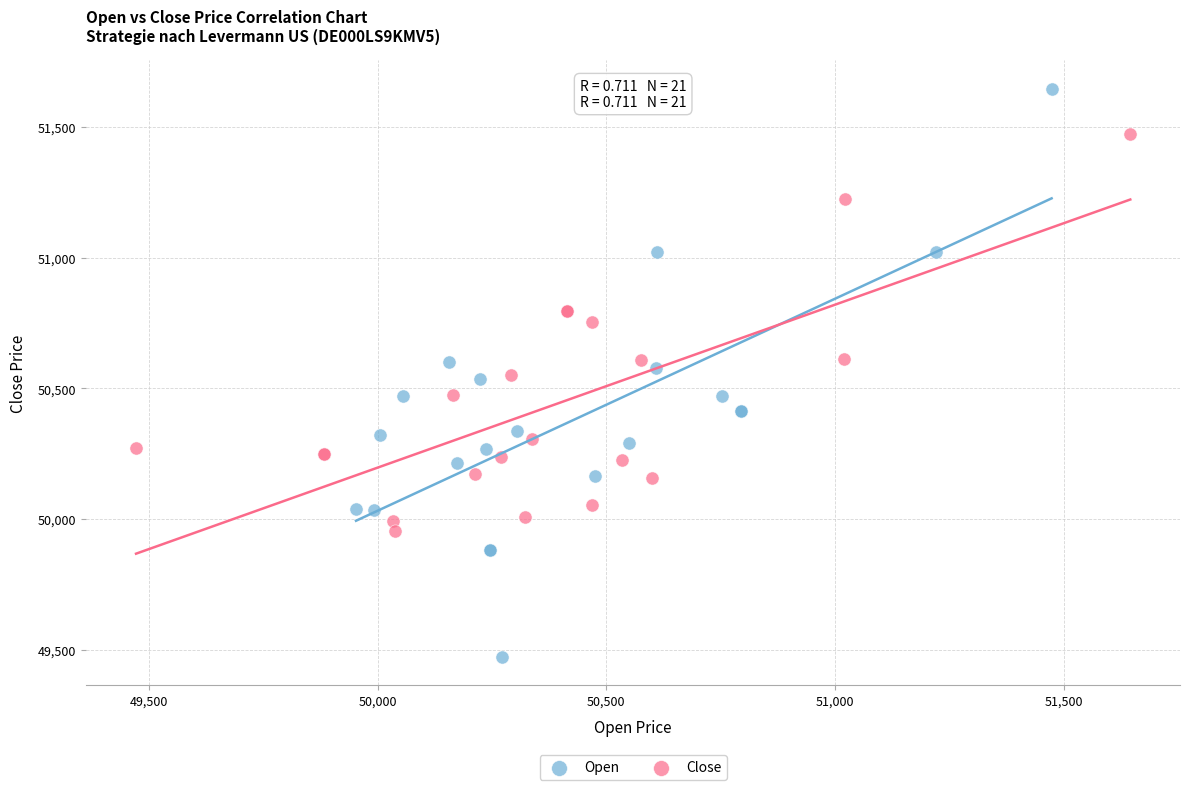

Which series contains the highest Y value?

Open